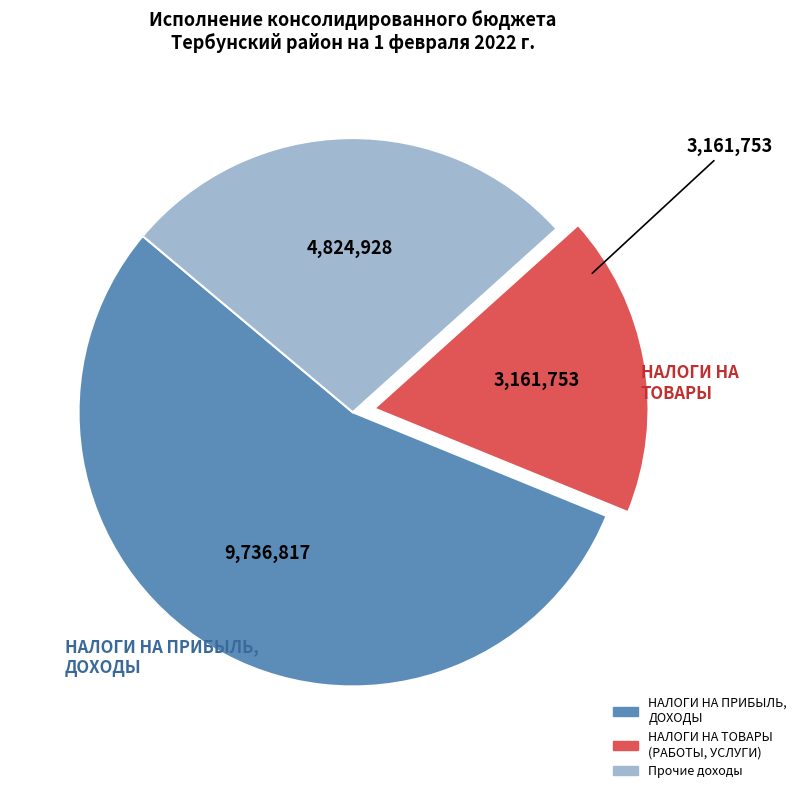

Is there a majority slice in this chart?

Yes